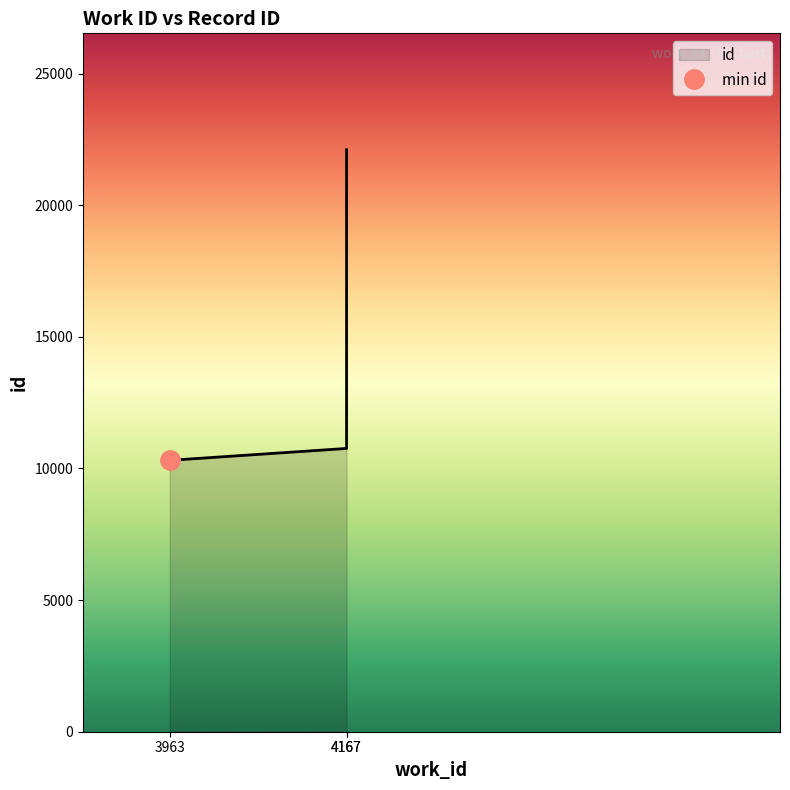

Reading left to right, list all the values displayed in this chart.

10309	10761	22108